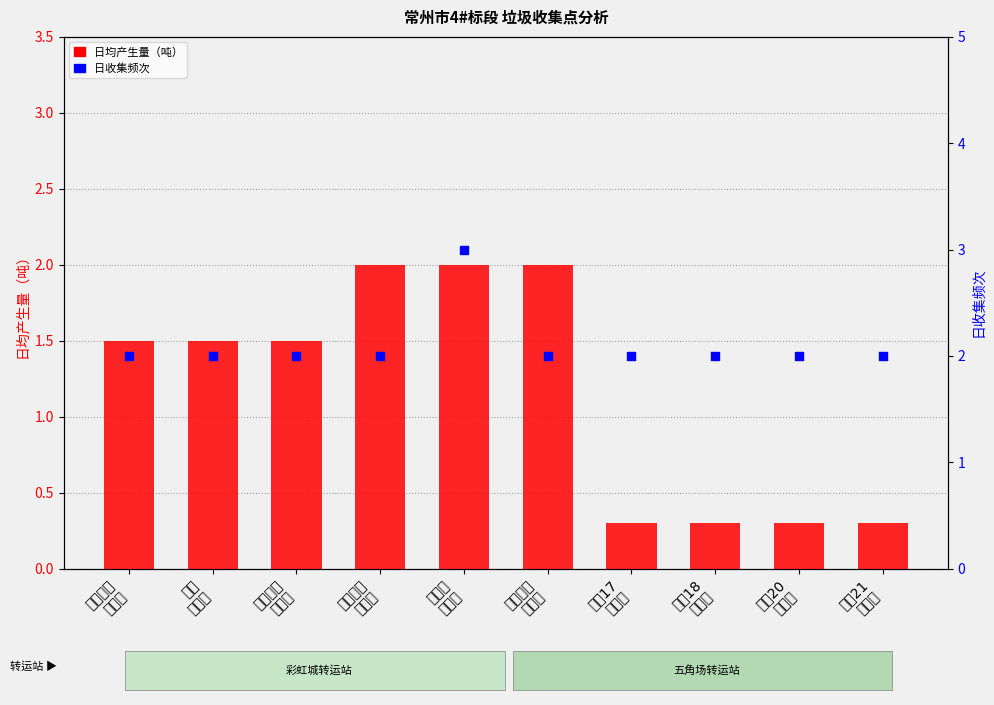

Which series has the widest spread of Y values?

日均产生量（吨）